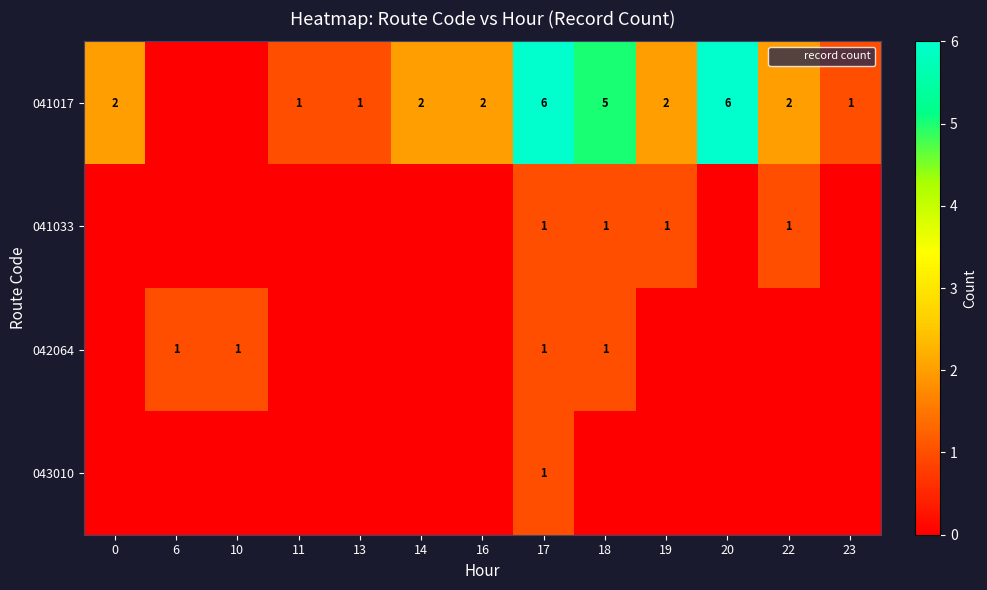

Count the 043010 values in the range 0 to 1.

13